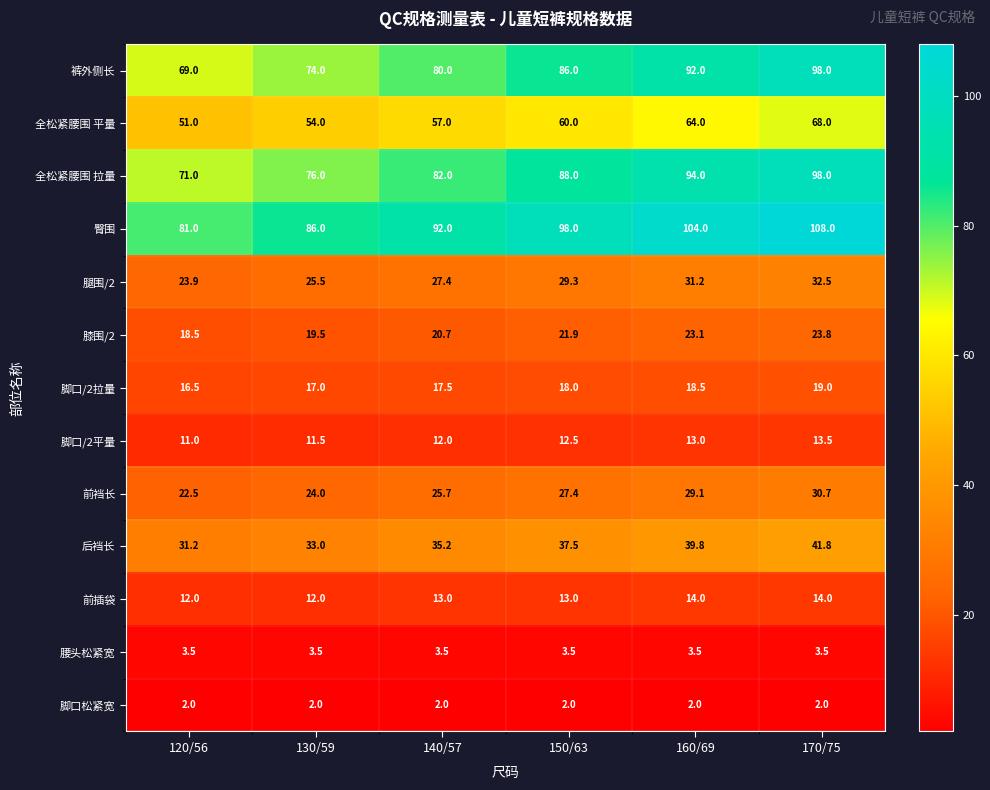

What is the difference between the highest and lowest values at 150/63?

96.0